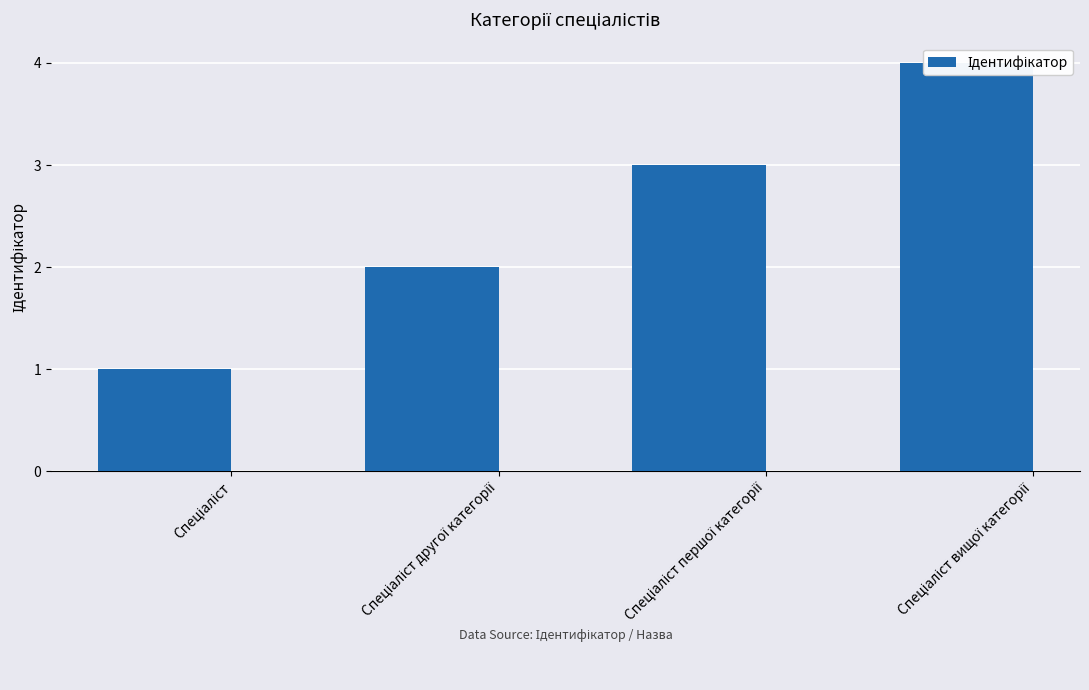

What is the label of the 1st bar from the right?

Спеціаліст вищої категорії